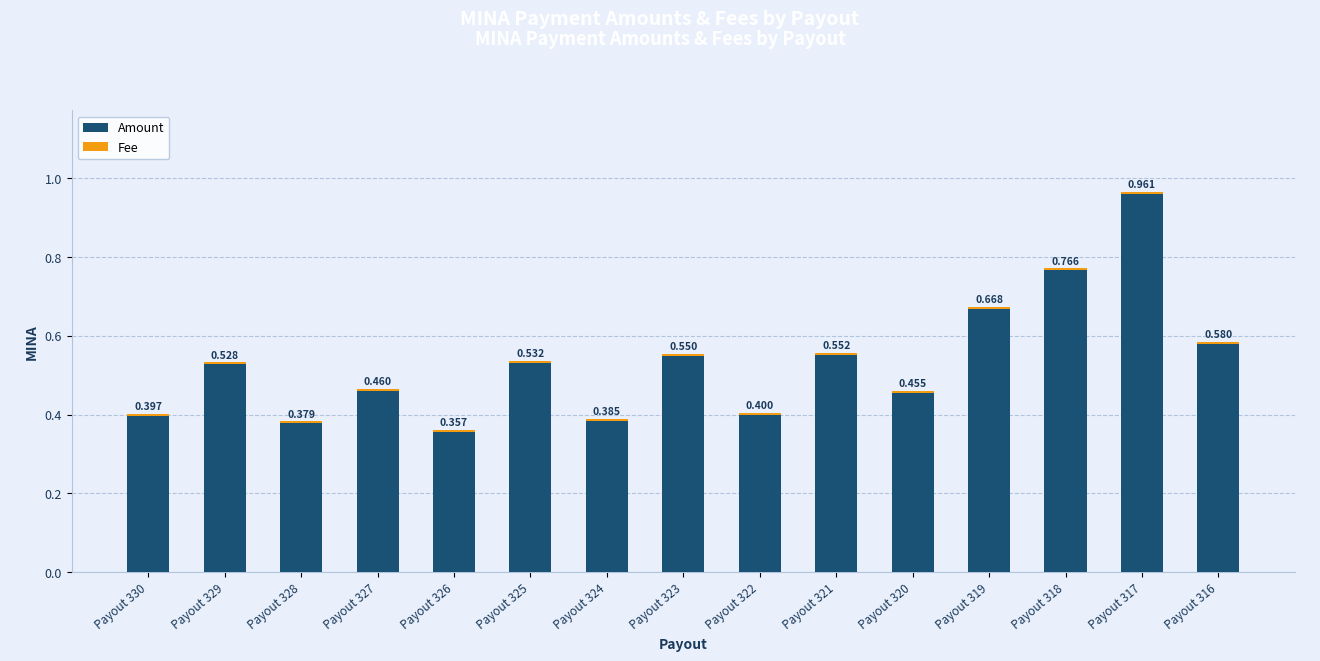

List the labels in order of Fee value, smallest first.

Payout 330, Payout 329, Payout 328, Payout 327, Payout 326, Payout 325, Payout 324, Payout 323, Payout 322, Payout 321, Payout 320, Payout 319, Payout 318, Payout 317, Payout 316